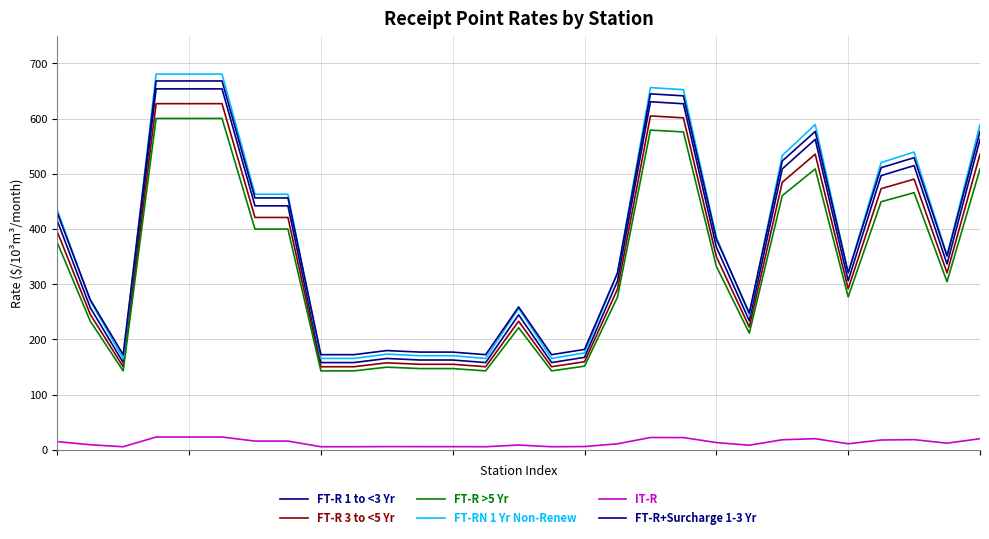

Where is the first local minimum for FT-RN 1 Yr Non-Renew?

2